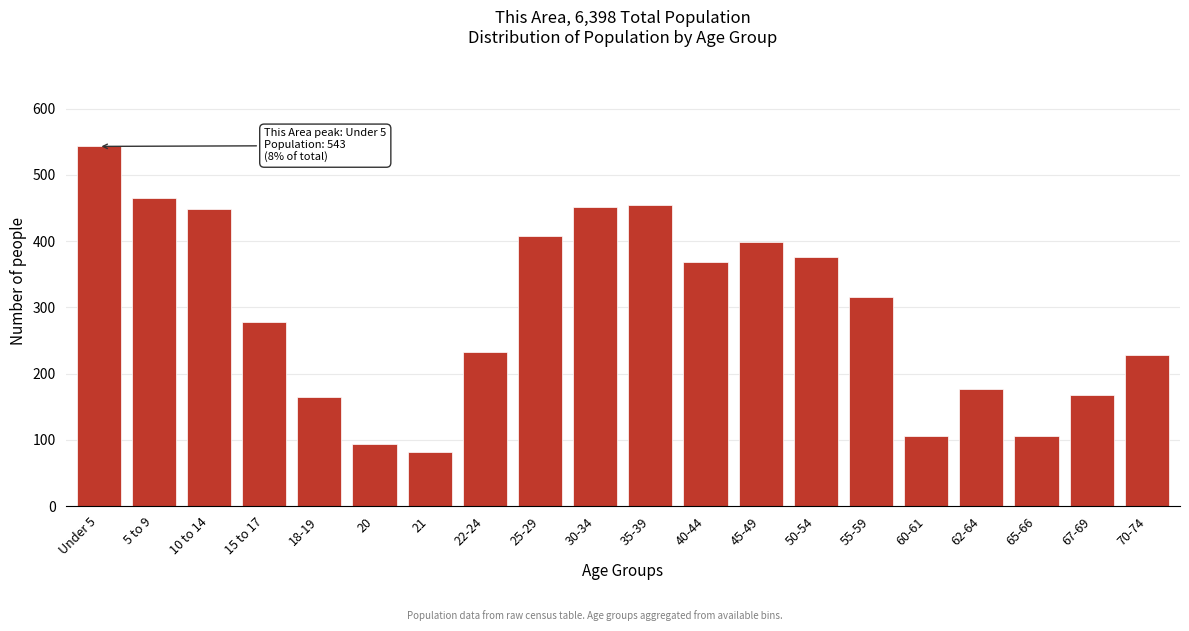

Which has a higher value, Under 5 or 55-59?

Under 5